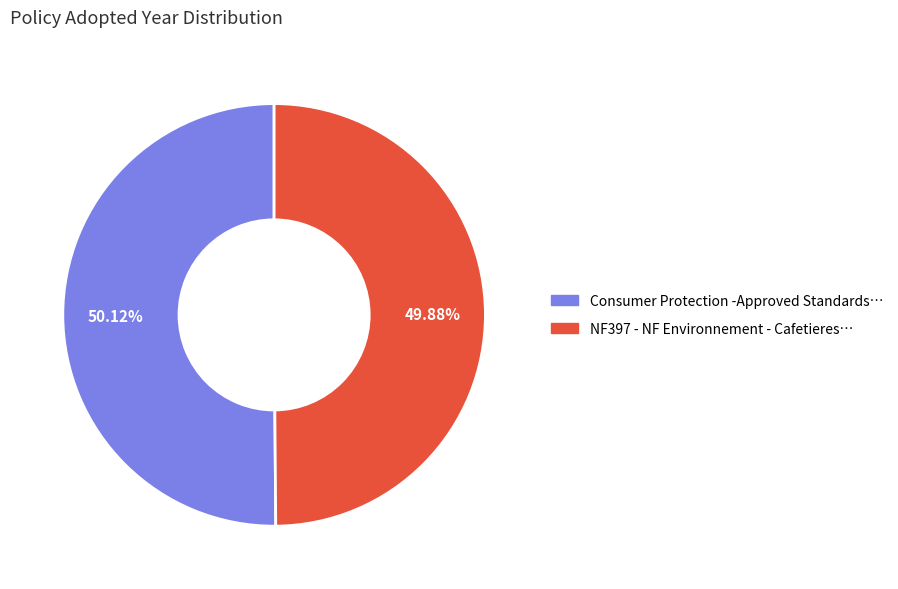

Is there a majority slice in this chart?

Yes